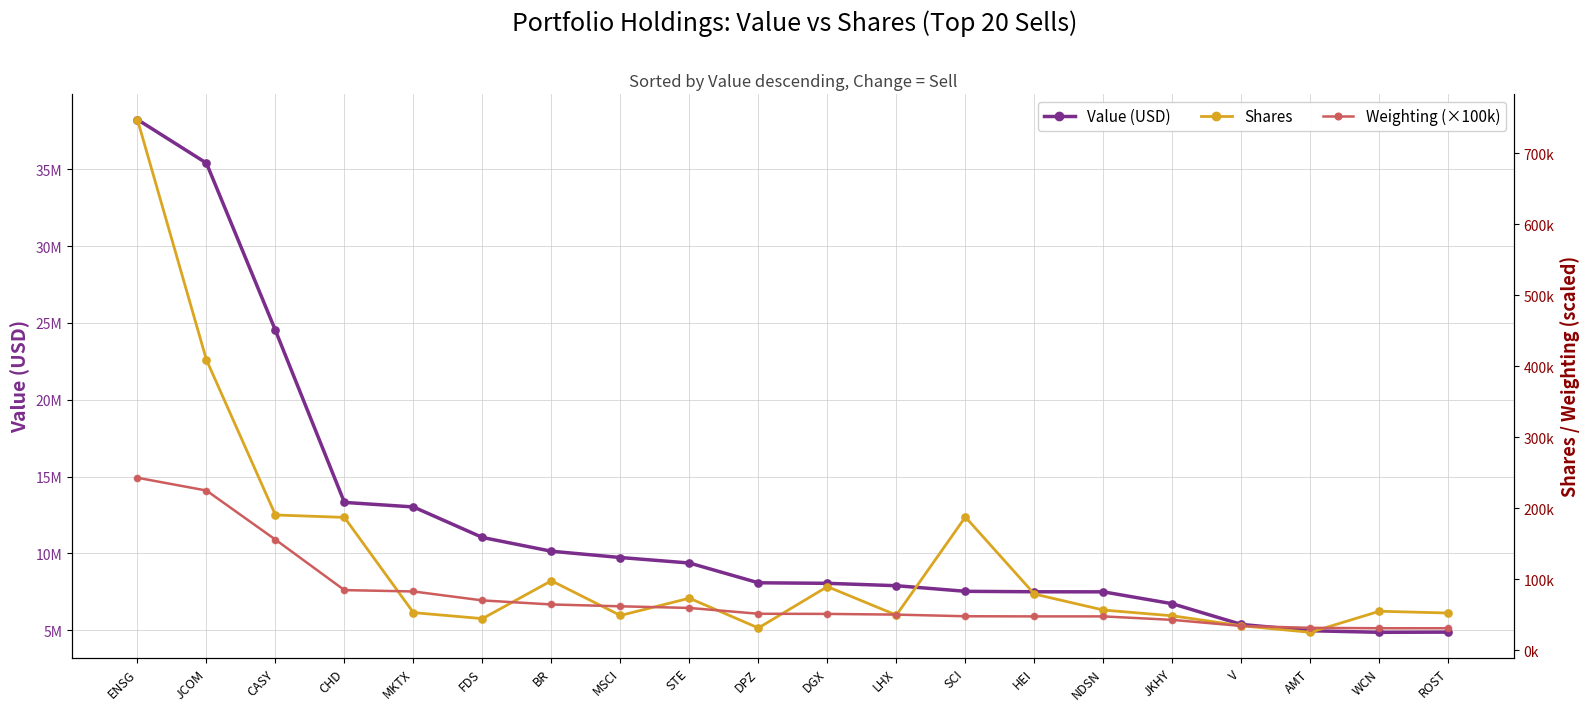

At how many categories does at least one series exceed 28930965?

2